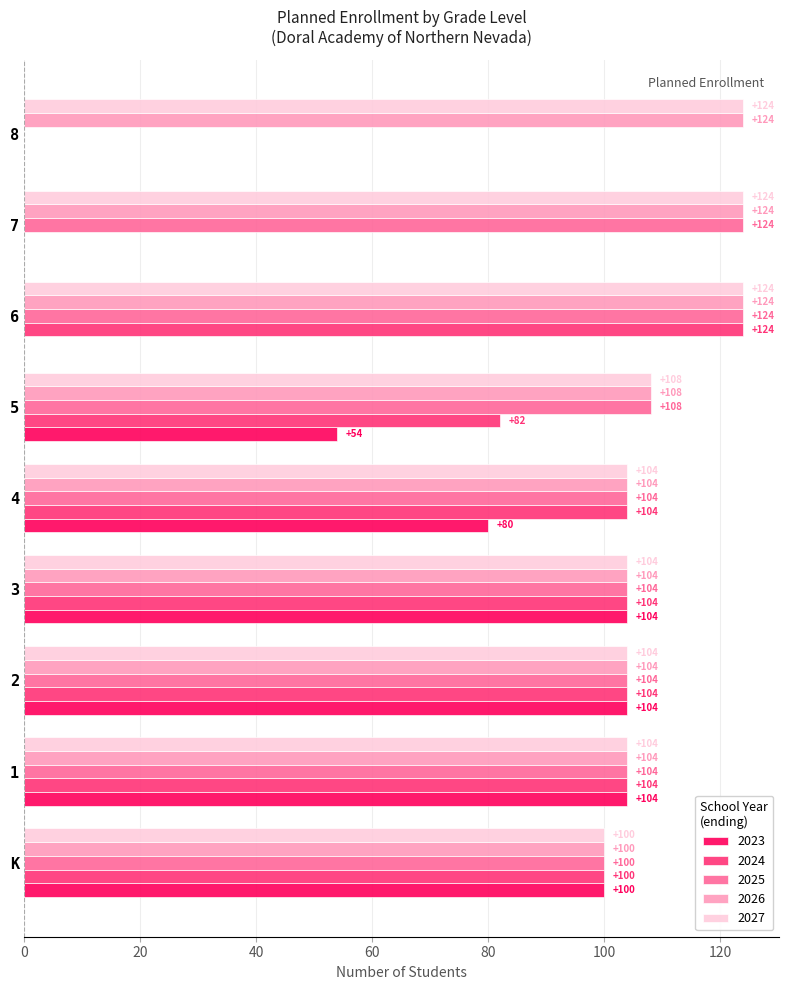

Where is 2025 nearest to the value 62?

K